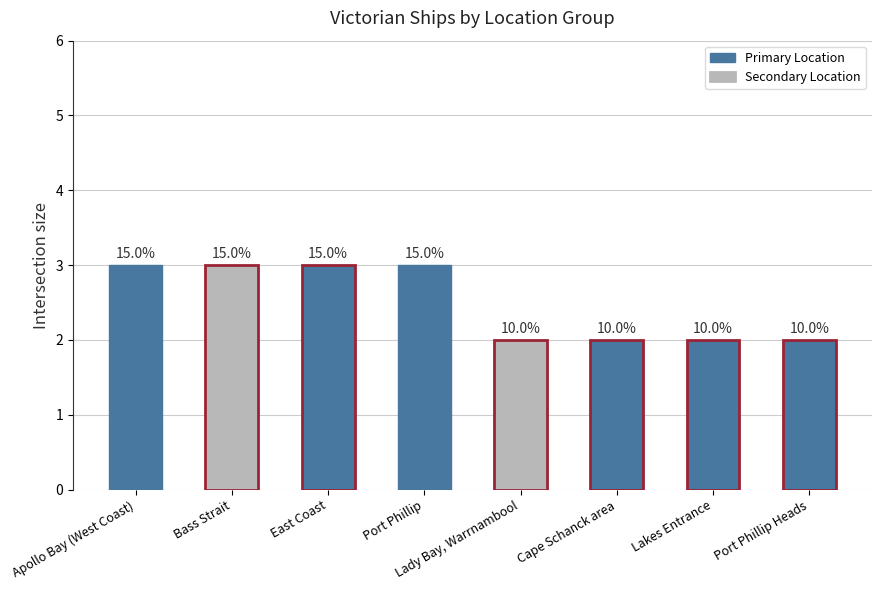

At which category does the chart reach its peak across all series?

Apollo Bay (West Coast)